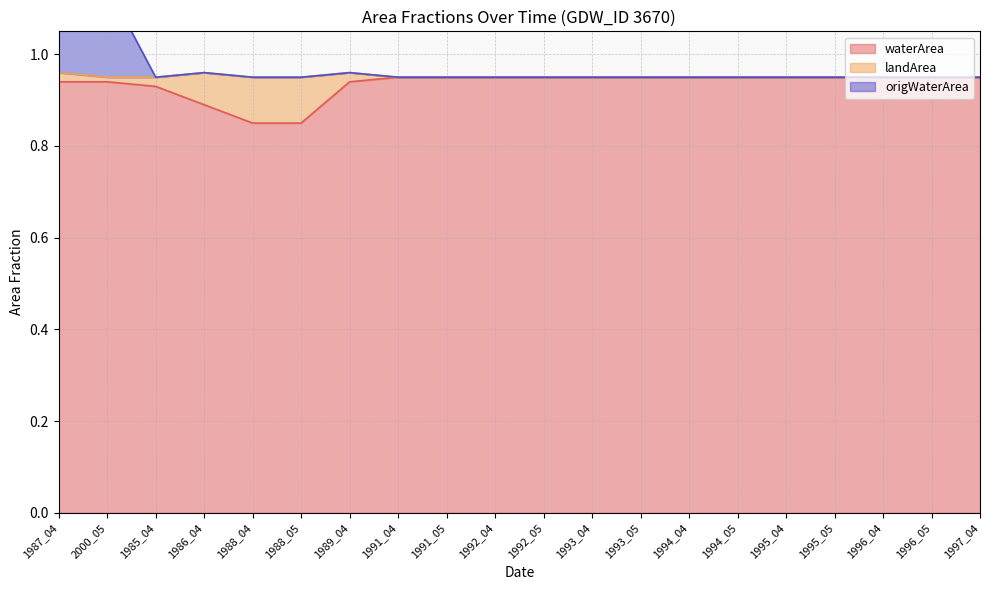

True or false: origWaterArea has a value of 0.9 at 1994_04.

True